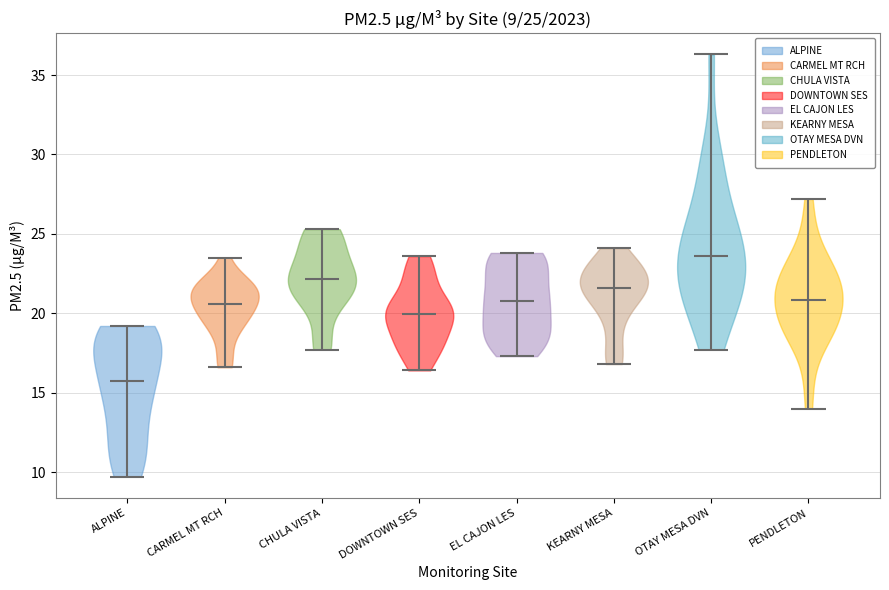

Which violin has the highest median line?

OTAY MESA DVN